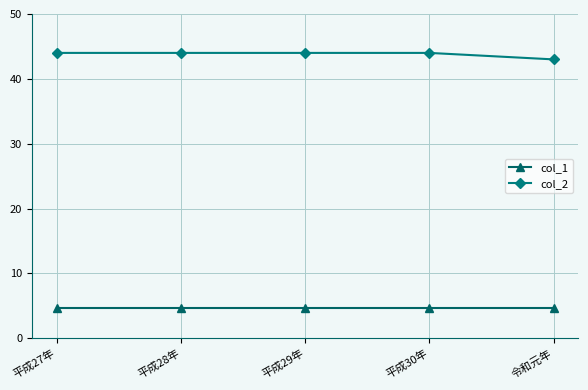

What is the spread (max minus min) of values at 平成30年?

39.4